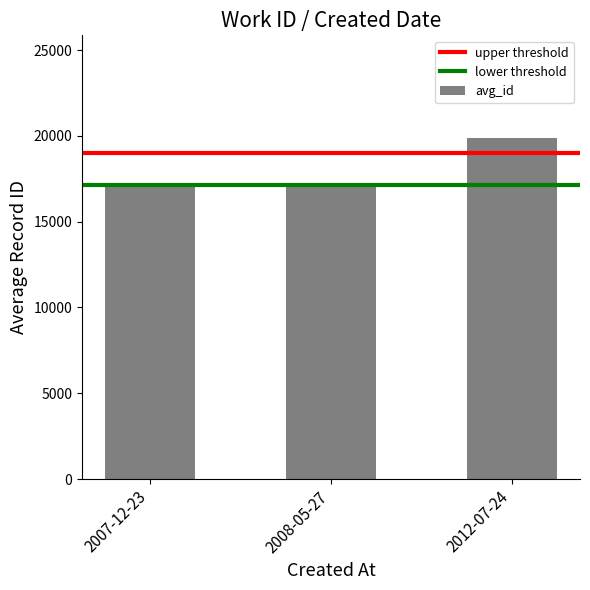

What is the change in value from 2007-12-23 to 2008-05-27?

+32.5